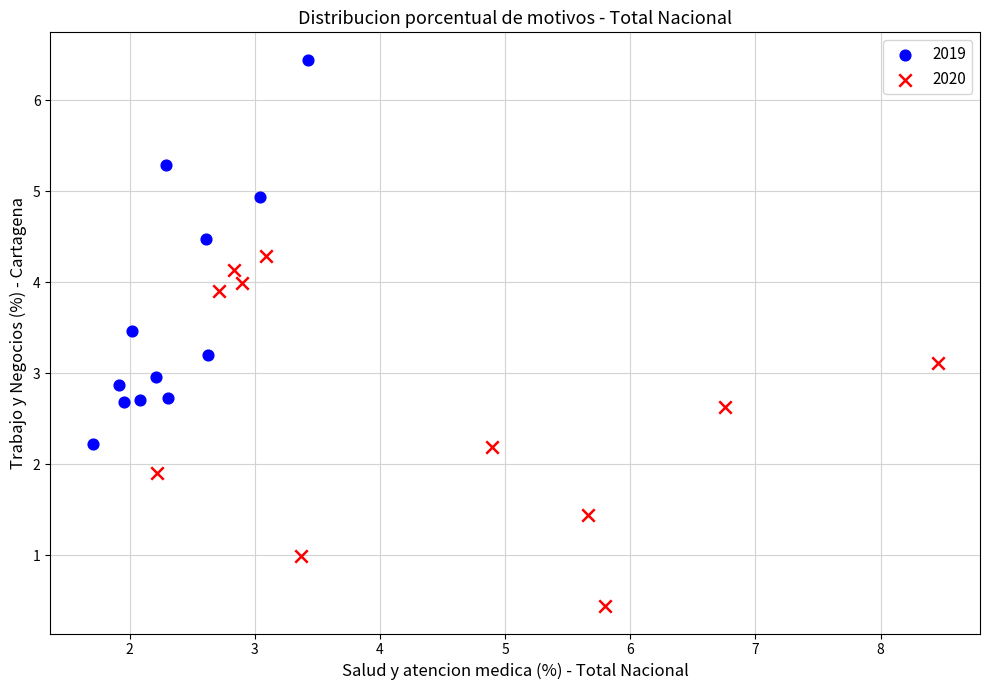

What are all the series names shown in the legend?

2019, 2020